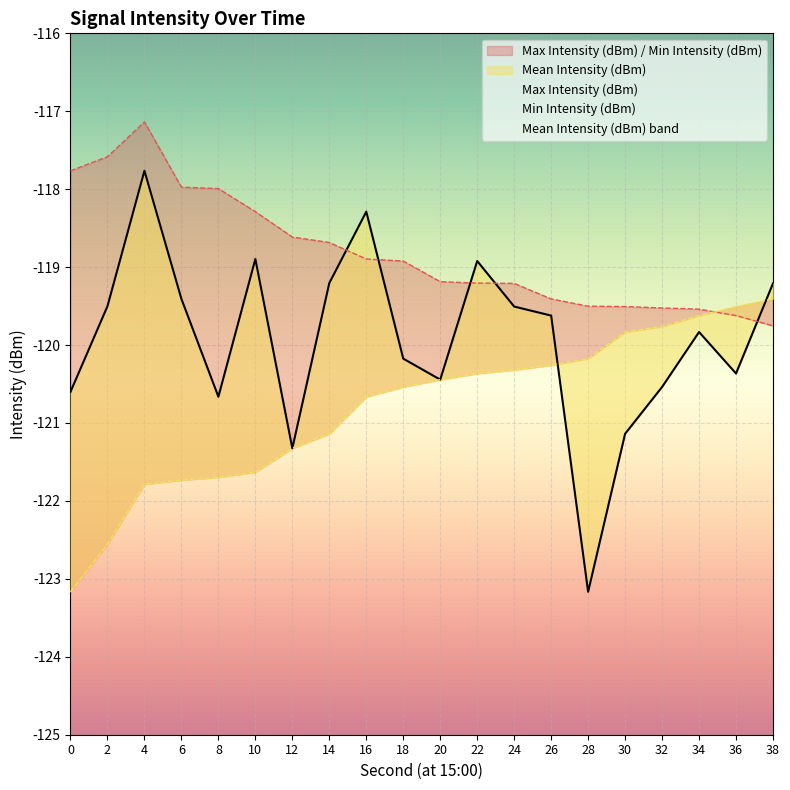

True or false: Mean Intensity (dBm) has more than 2 points higher than both neighbors.

True